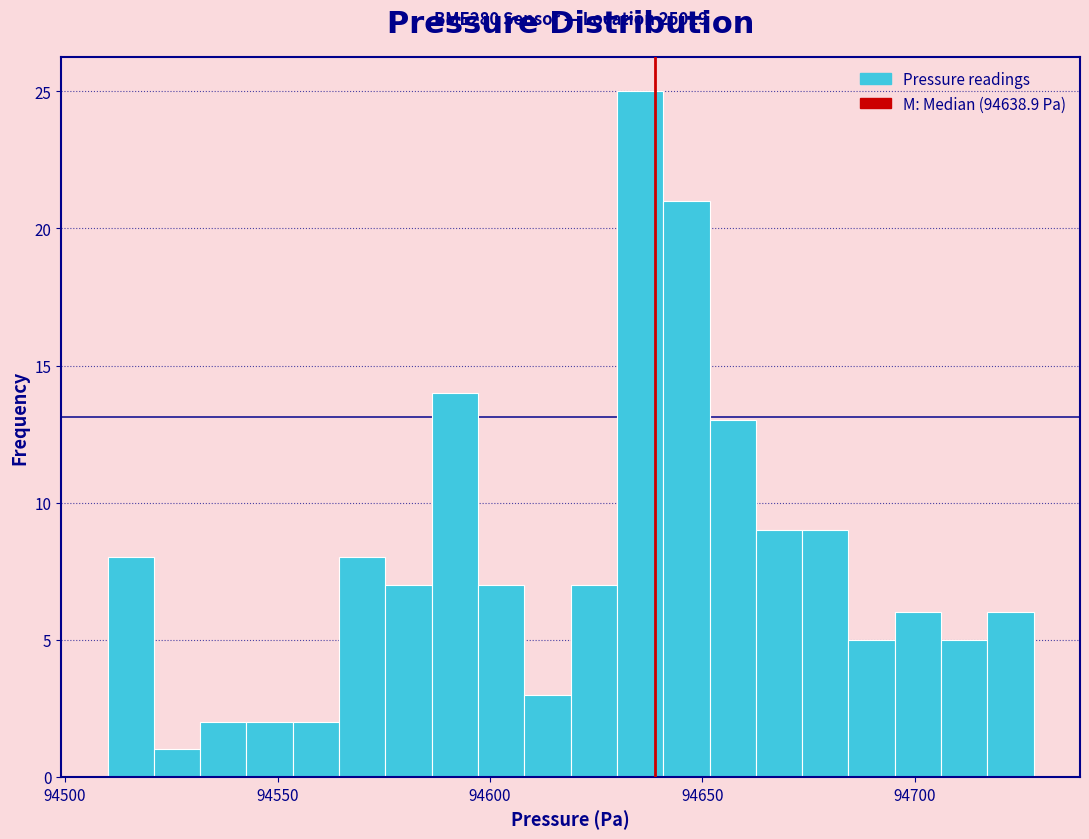

Around what value on the x-axis is the tallest bar? Give the approximate position of its centre, as read against the axis.

94635